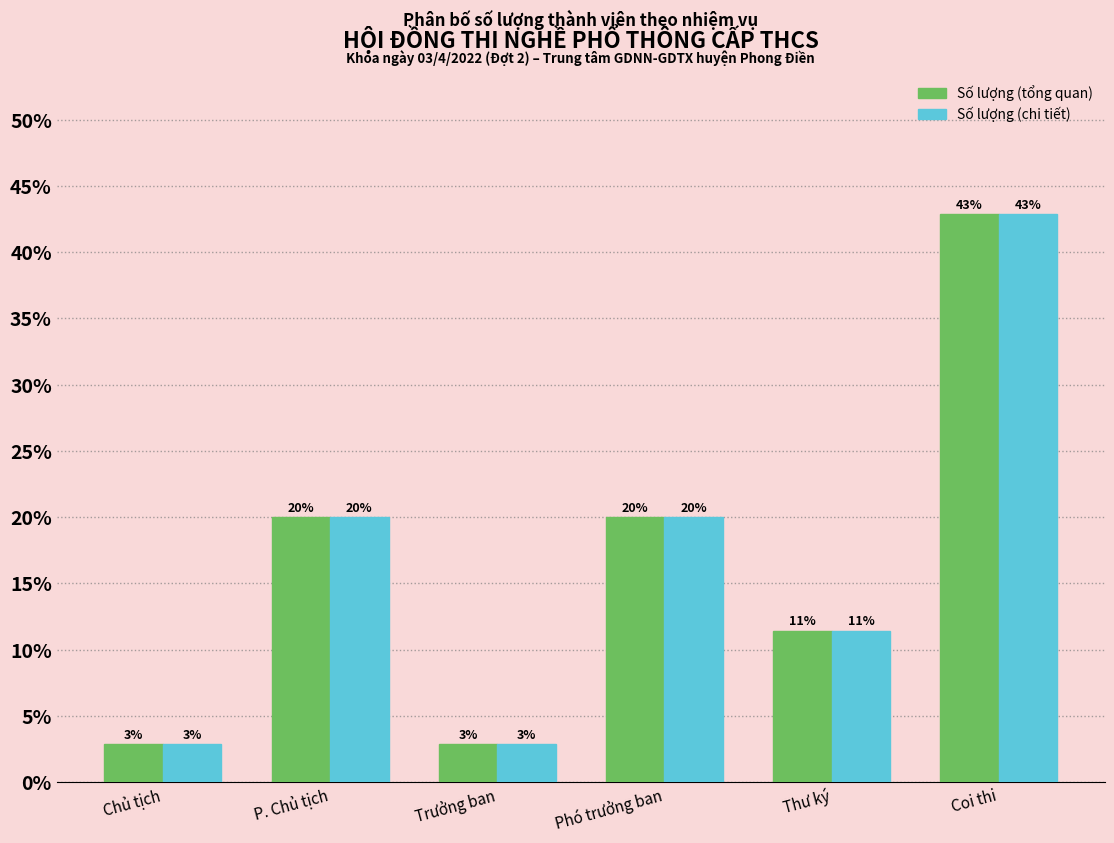

What is the total value across all series at Phó trưởng ban?

40.0